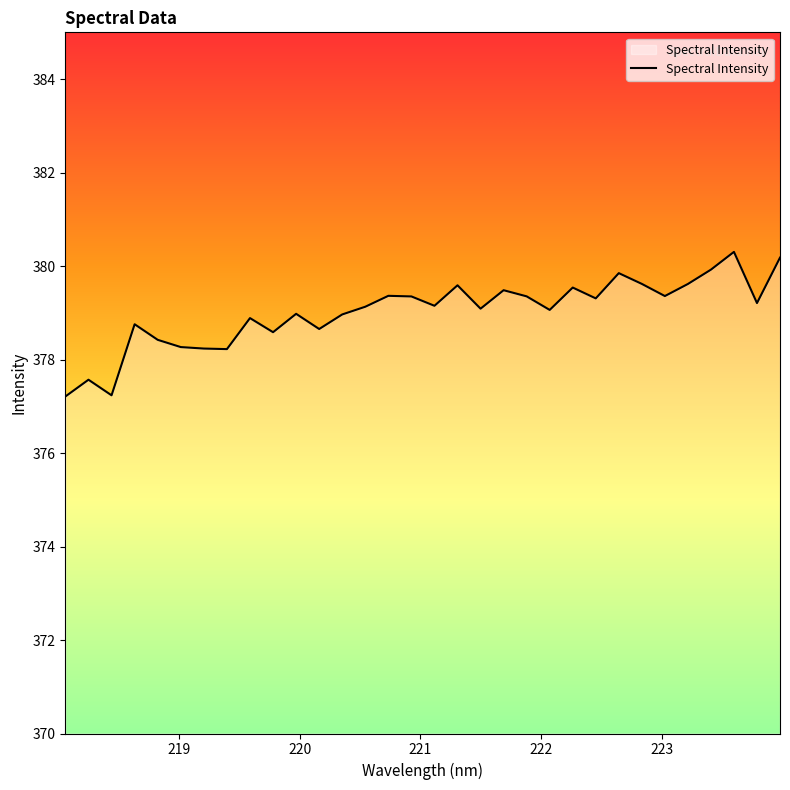

What is the greatest value displayed?

380.3